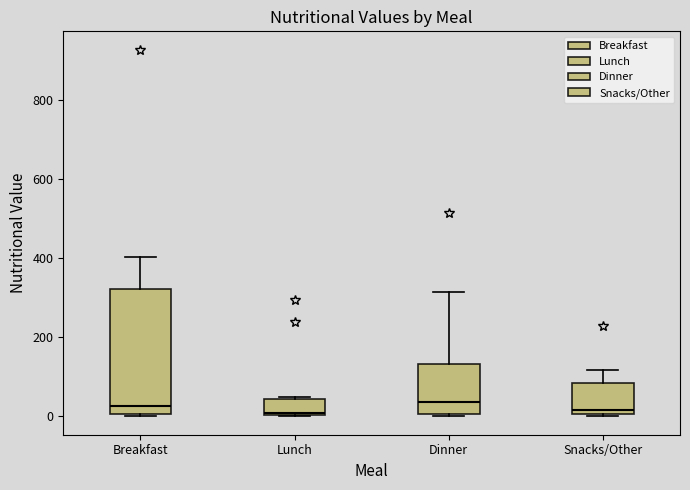

Reading left to right, transcribe this box plot: for each box, give where its median line is, the range the box spans, and where its two whiskers end, as read against the y-axis. The values are not printed on the chart, so give them approximately, as read against the axis.

Breakfast: median 20, box 0 to 320, whiskers 0 to 400
Lunch: median 0 (just above the box's lower edge), box 0 to 40, whiskers 0 to 40 (just above the box's upper edge)
Dinner: median 40, box 0 to 140, whiskers 0 to 320
Snacks/Other: median 20, box 0 to 80, whiskers 0 to 120